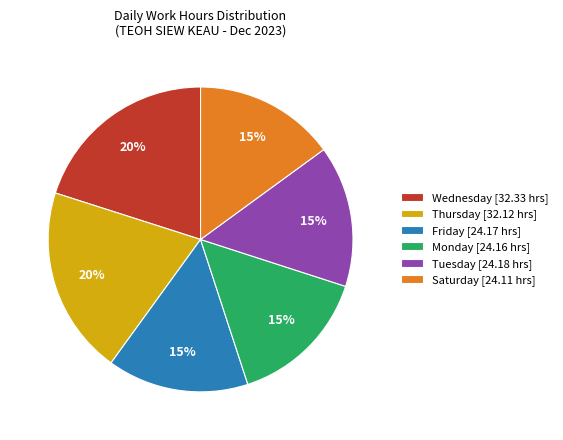

The Friday [24.17 hrs] slice represents 15% of the pie. True or false?

True